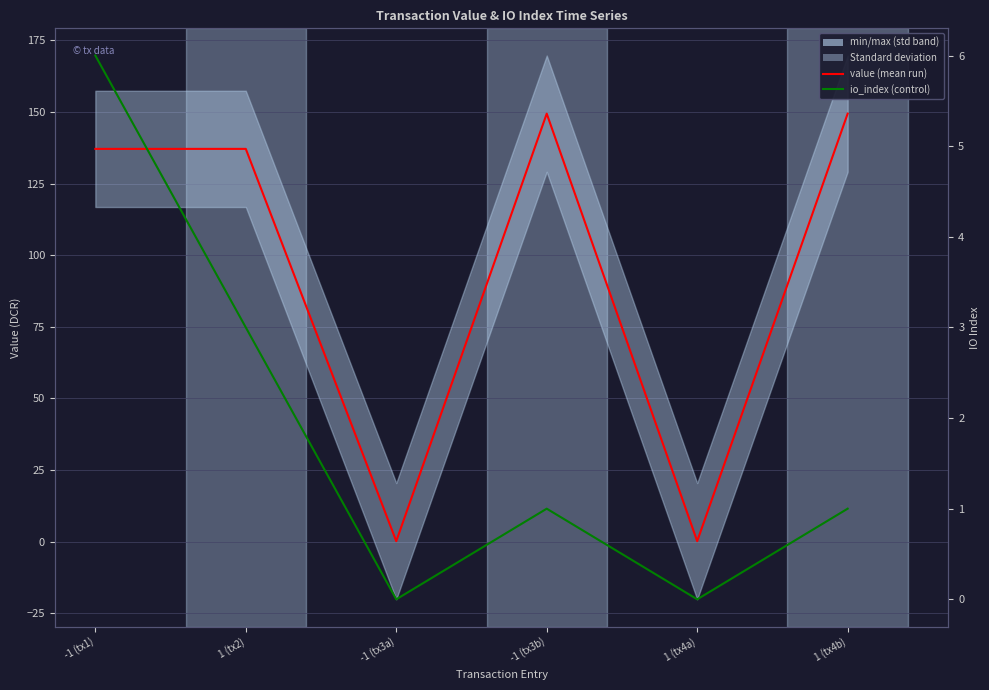

Which category has the highest value in the value series?

-1 (tx3b)